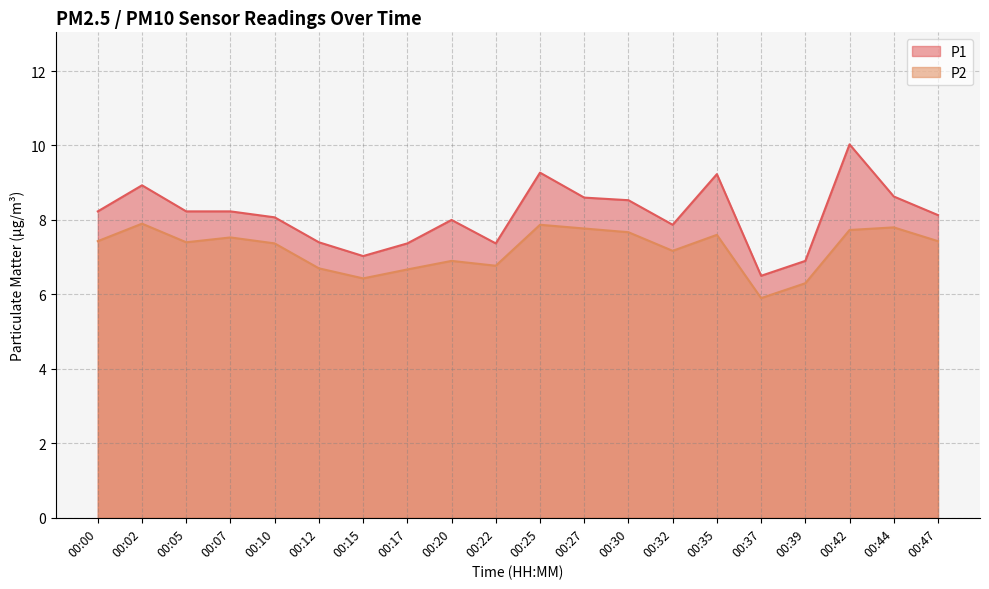

Where is P2 nearest to the value 6?

00:37